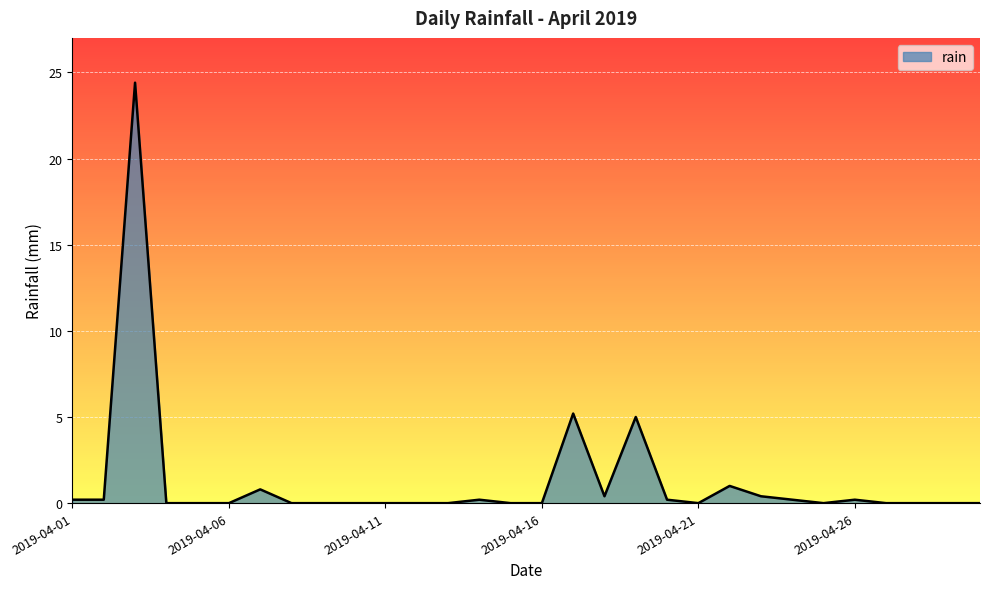

Rank the categories by value from lowest to highest.

2019-04-04, 2019-04-05, 2019-04-06, 2019-04-08, 2019-04-09, 2019-04-10, 2019-04-11, 2019-04-12, 2019-04-13, 2019-04-15, 2019-04-16, 2019-04-21, 2019-04-25, 2019-04-27, 2019-04-28, 2019-04-29, 2019-04-30, 2019-04-01, 2019-04-02, 2019-04-14, 2019-04-20, 2019-04-24, 2019-04-26, 2019-04-18, 2019-04-23, 2019-04-07, 2019-04-22, 2019-04-19, 2019-04-17, 2019-04-03